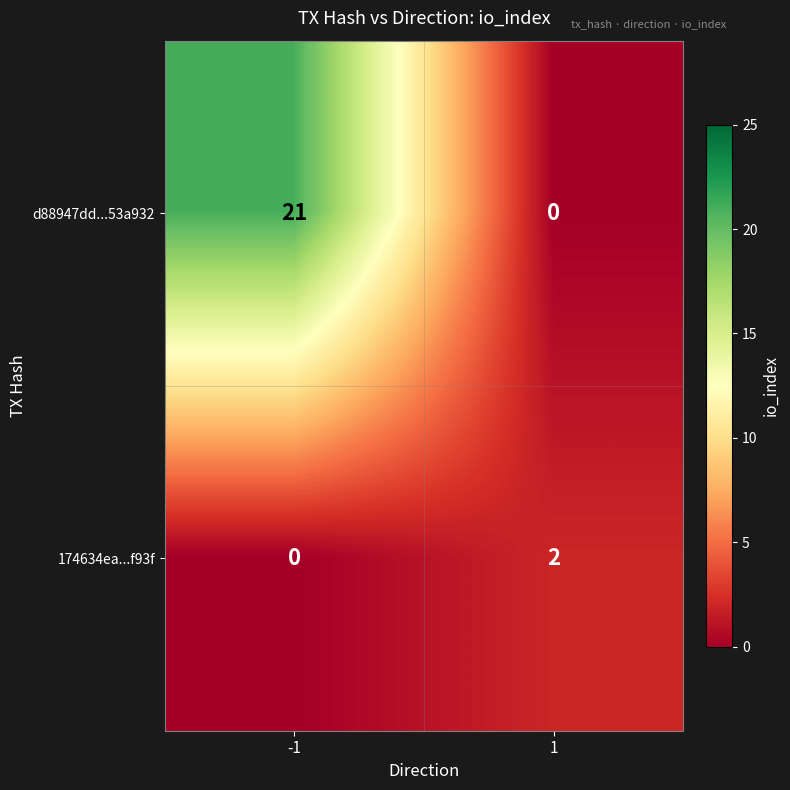

How many data points does each series have?

2